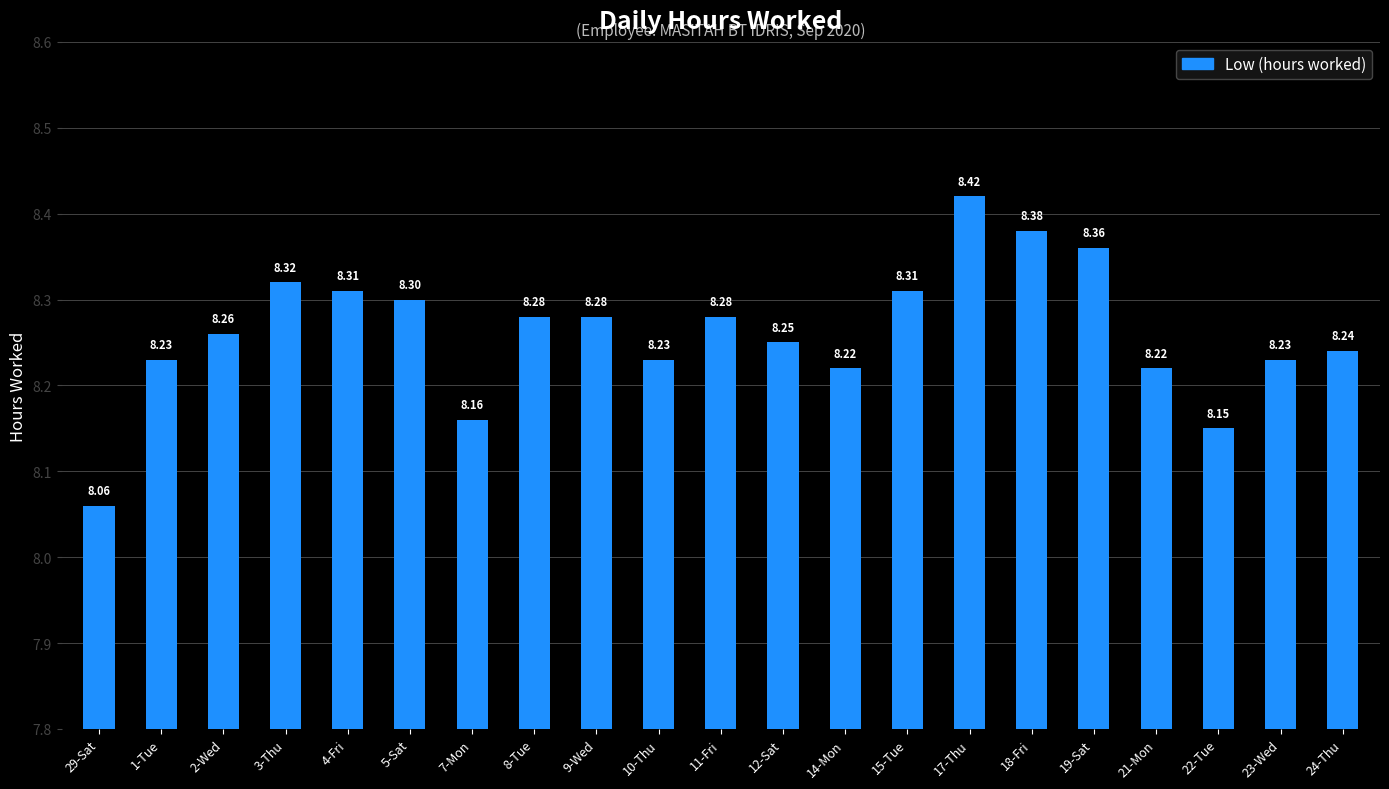

What is the sum of the values at 15-Tue and 12-Sat?

16.6